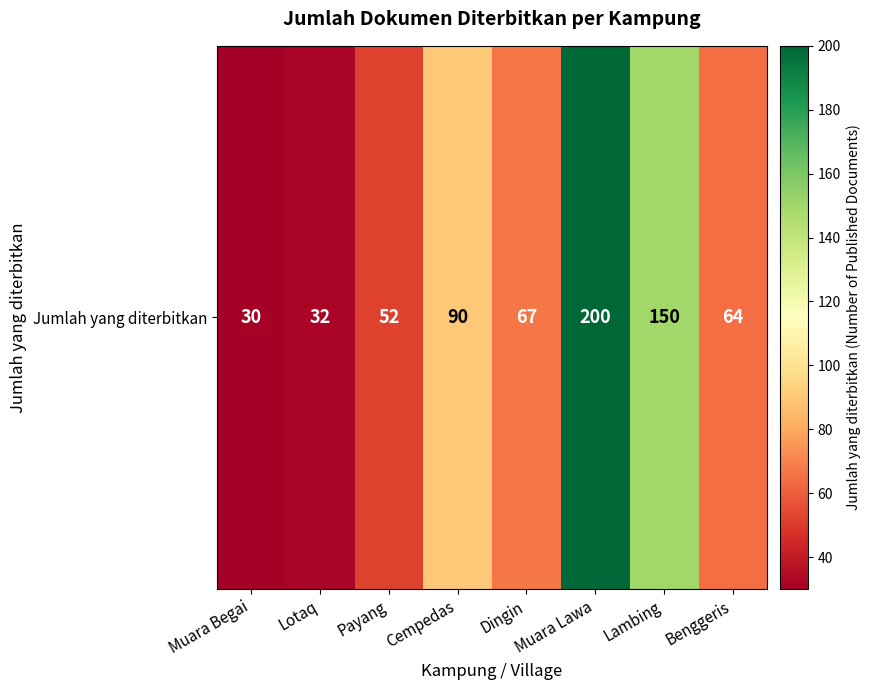

List the labels in order of value, smallest first.

Muara Begai, Lotaq, Payang, Benggeris, Dingin, Cempedas, Lambing, Muara Lawa